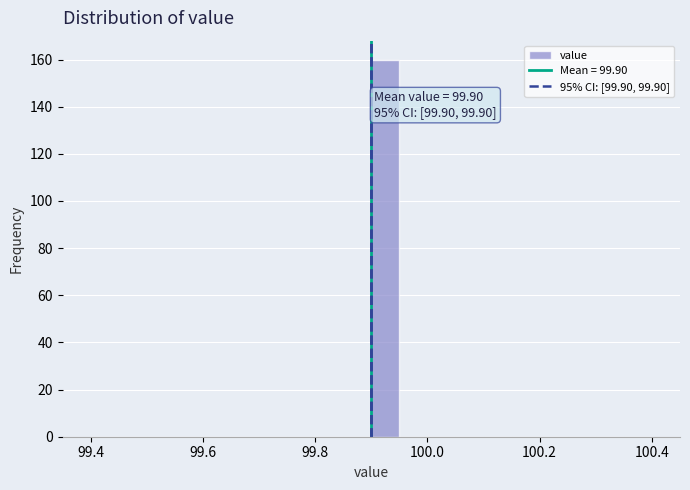

Read against the x-axis, roughly where is the centre of the tallest bar?

99.92